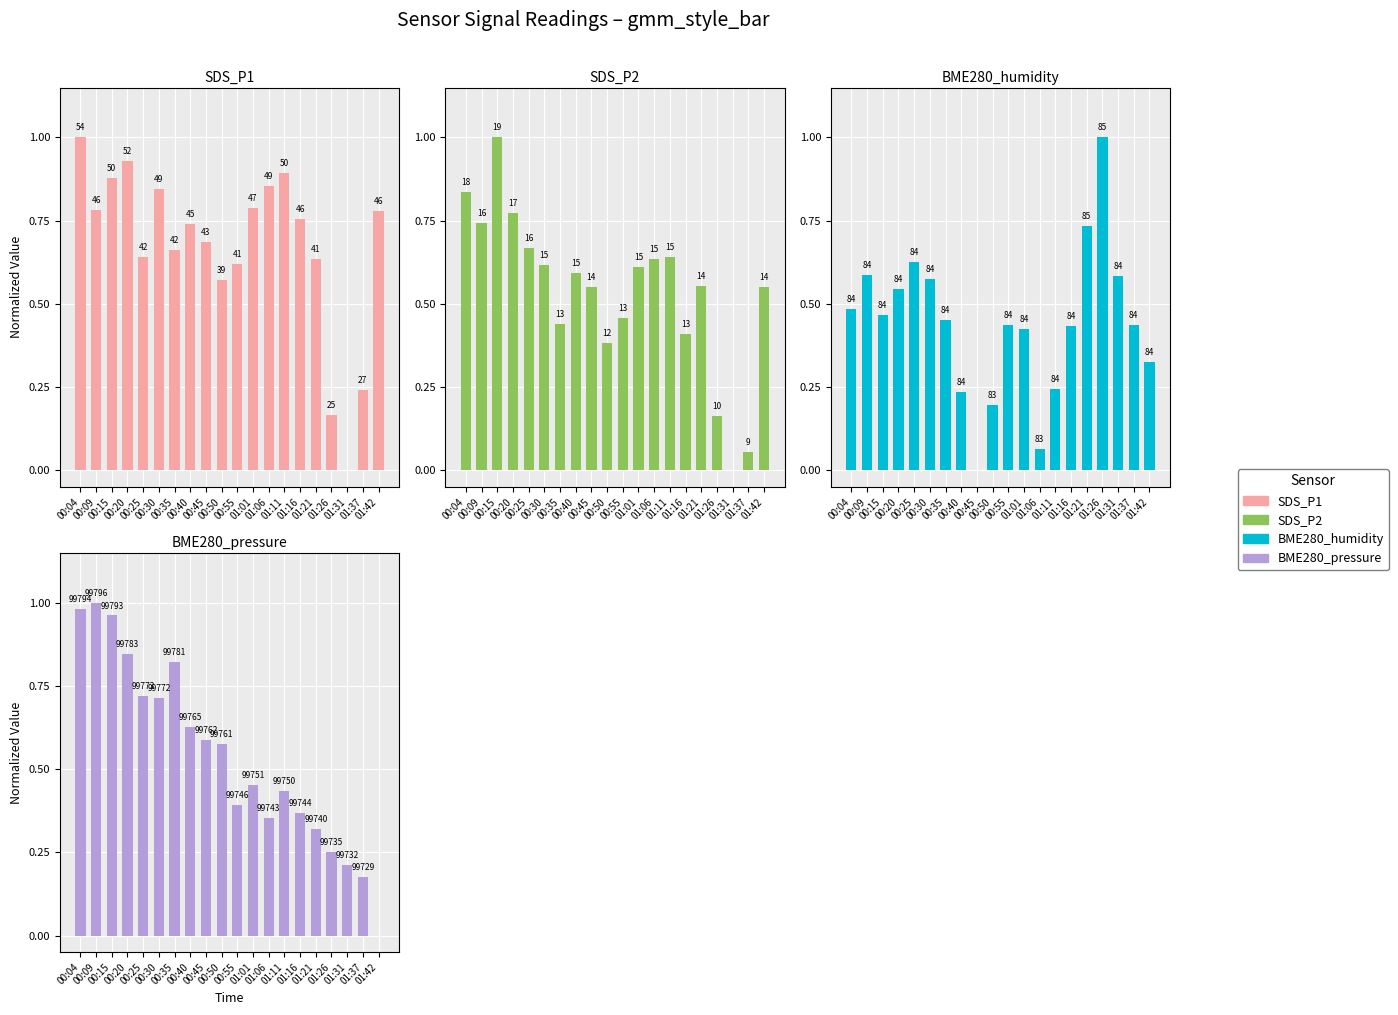

What is the total value across all series at 00:20?

3.1